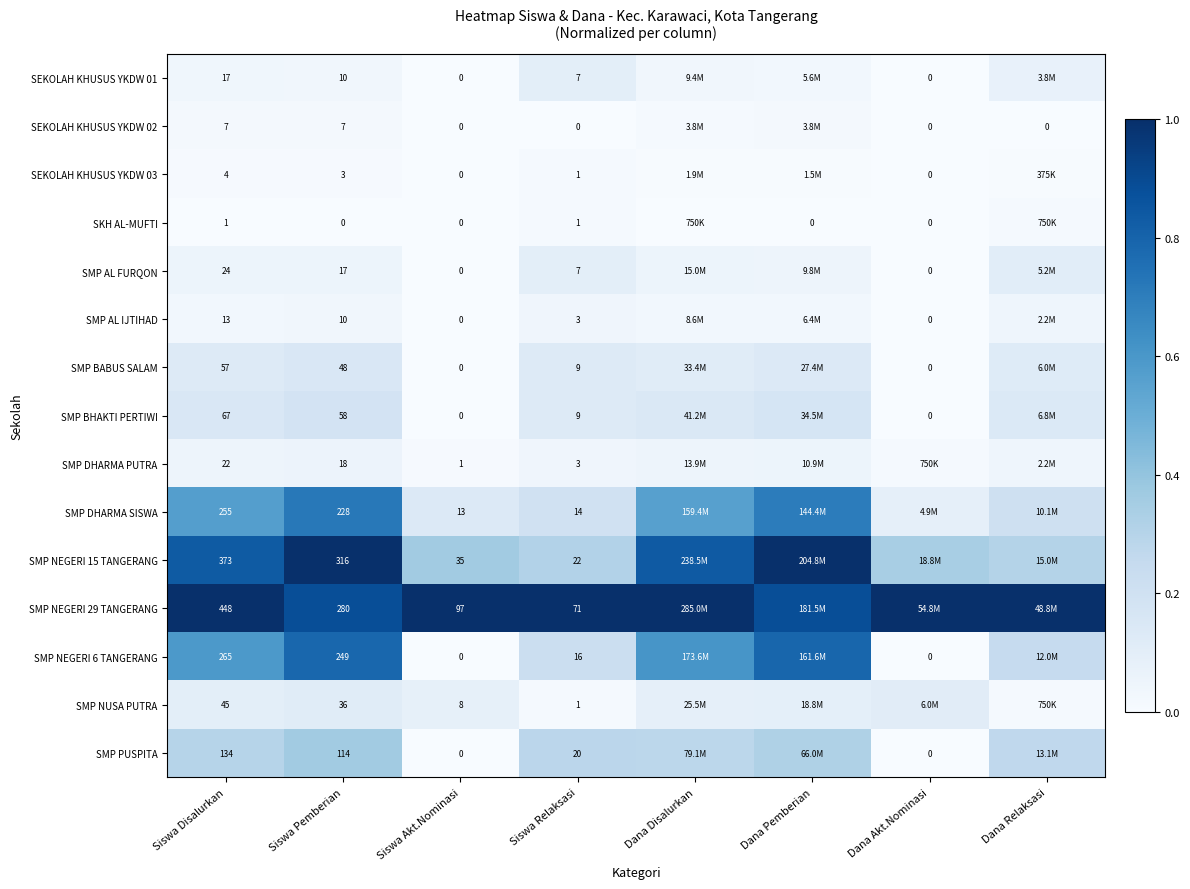

True or false: SMP AL FURQON has a value of 0.0 at Dana Disalurkan.

False